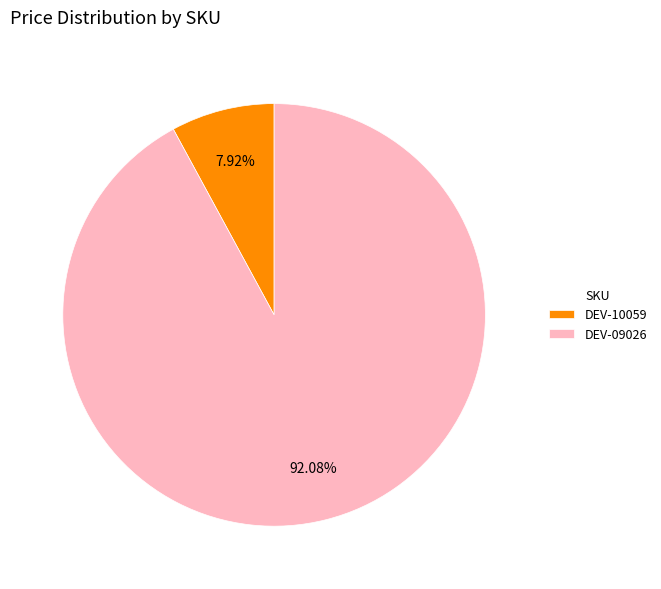

Count the number of slices in the pie.

2